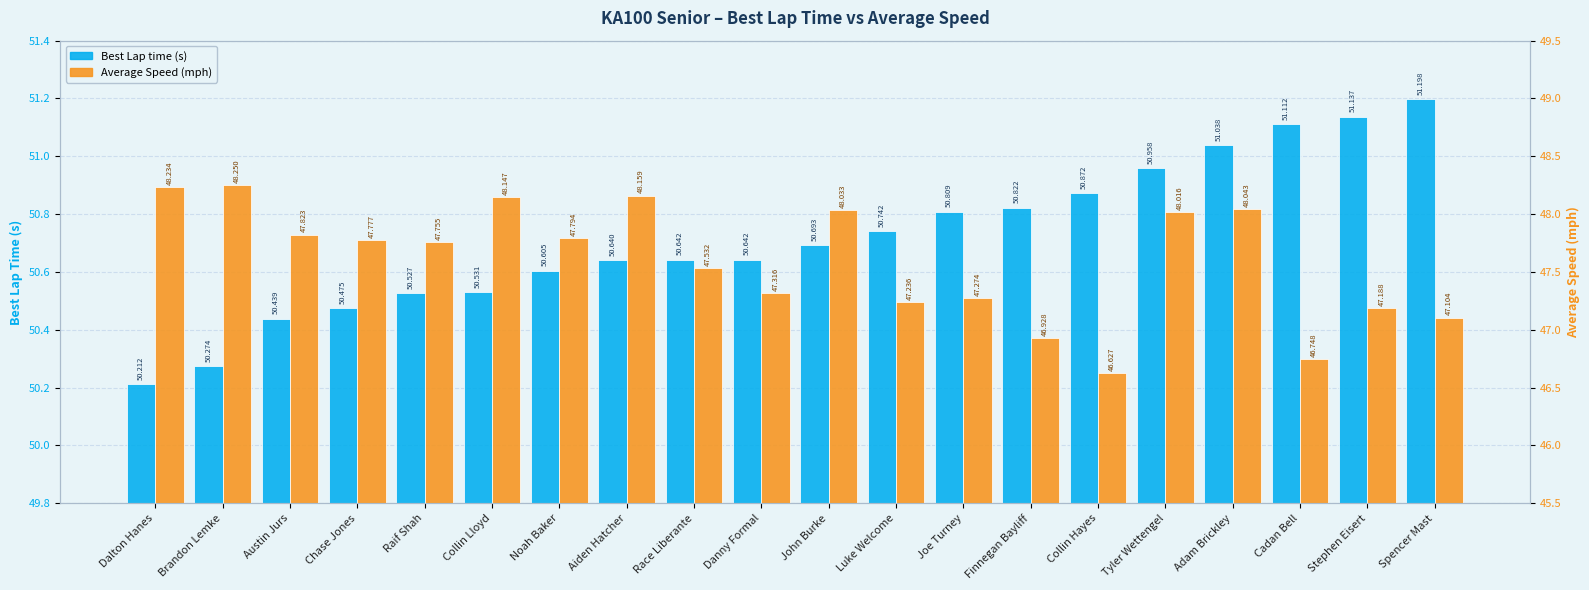

At which label does Average Speed first exceed 47?

Dalton Hanes